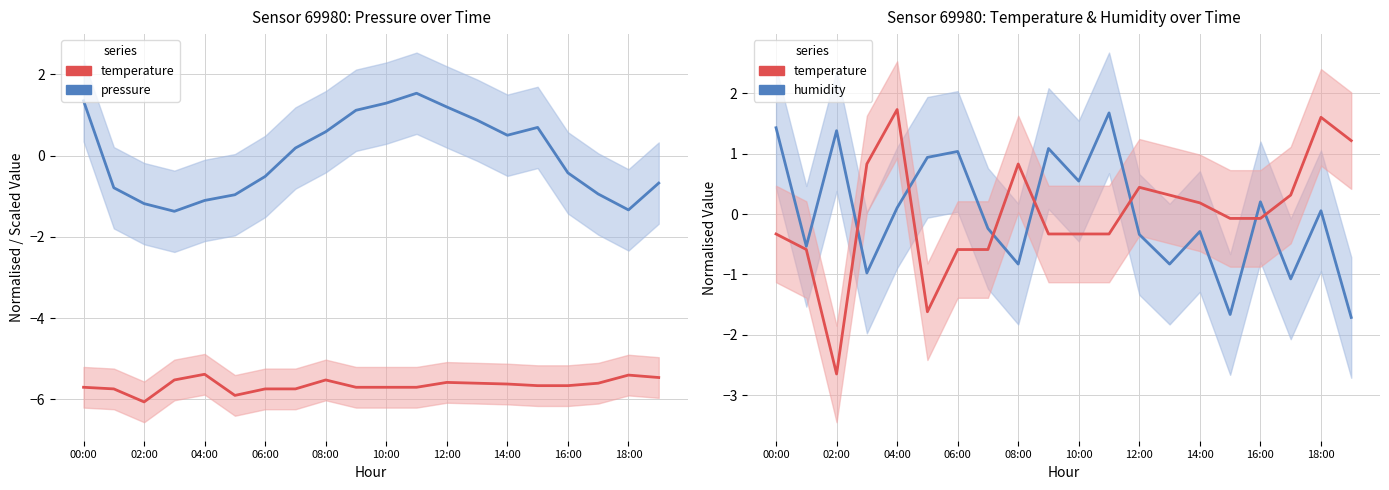

True or false: temperature has a value of 0.4 at 06:00.

False